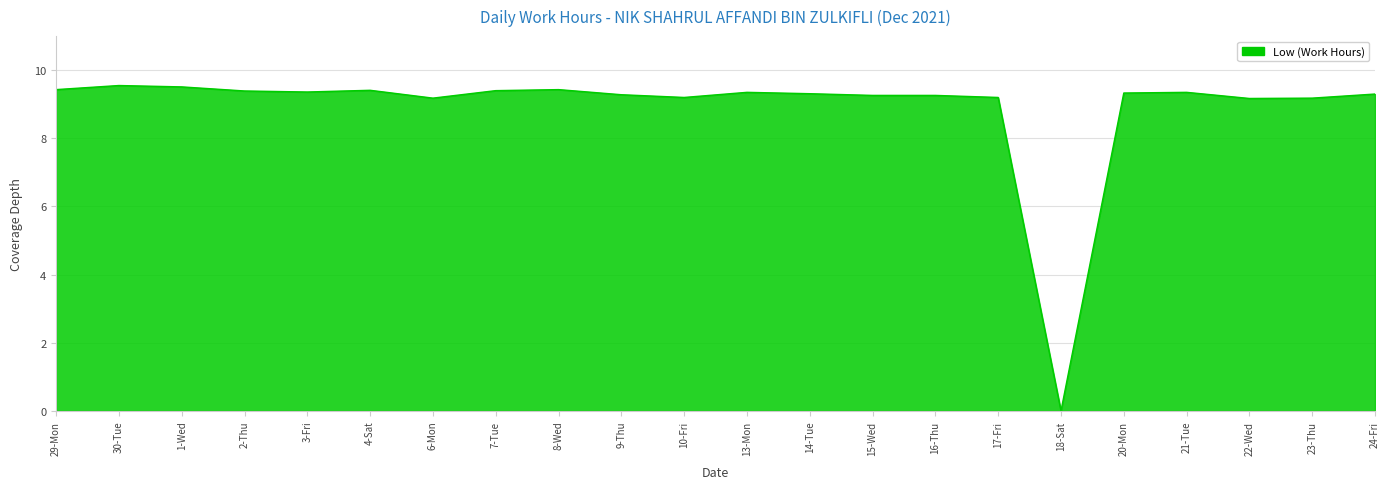

Is it true that the value at 16-Thu is 2.3?

False